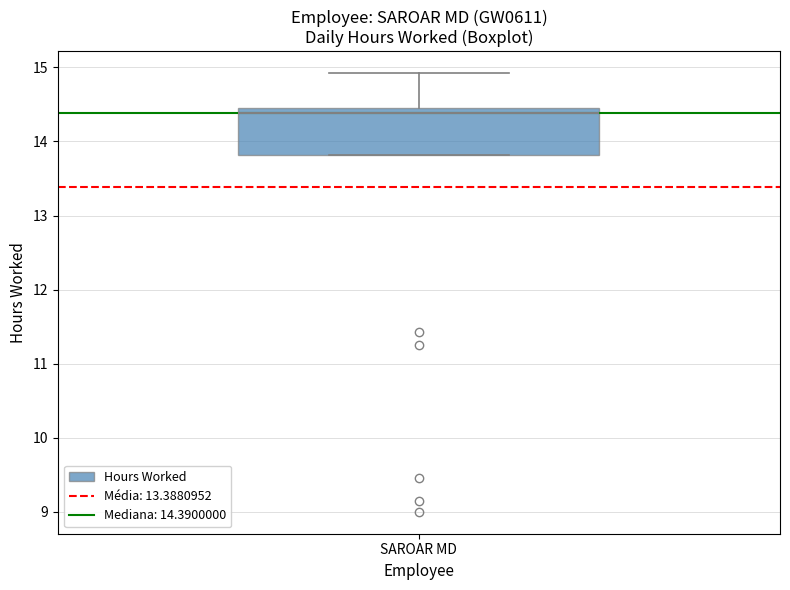

Transcribe this box plot: give where the median line is, the range the box spans, and where the two whiskers end, as read against the y-axis. The values are not printed on the chart, so give them approximately, as read against the axis.

median 14.4, box 13.8 to 14.5, whiskers 13.8 to 14.9